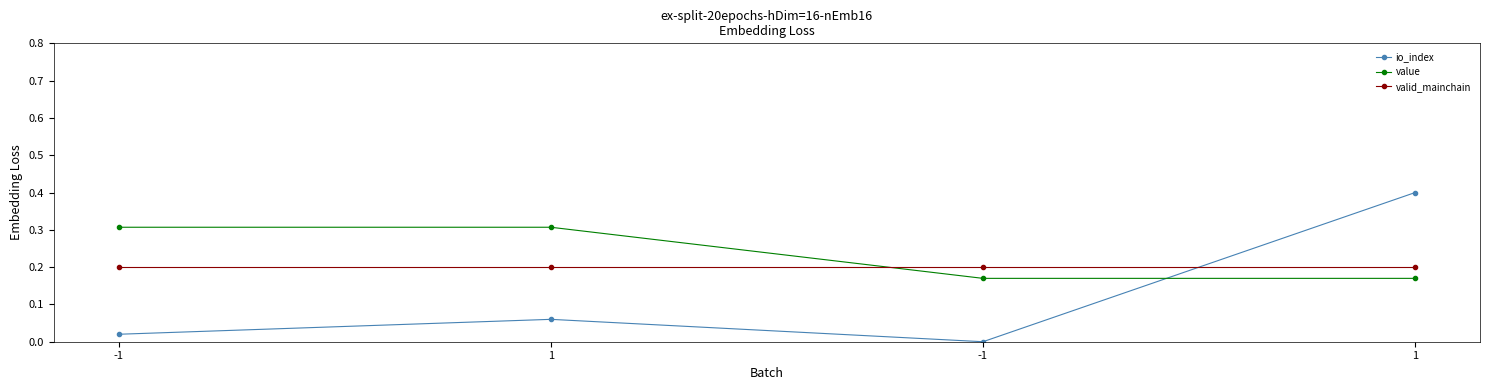

How many data points does each series have?

4